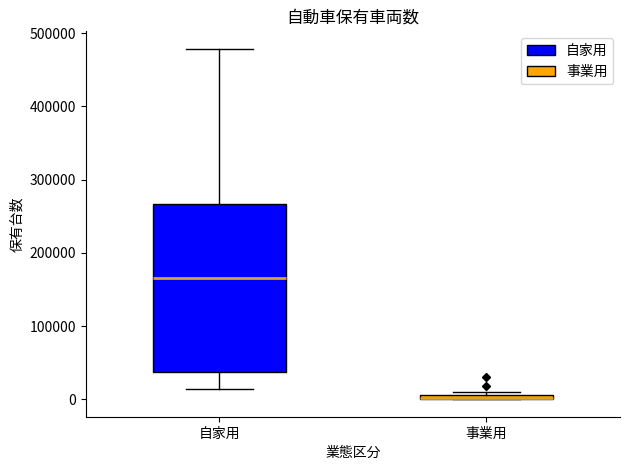

Where is the upper edge of the box for 自家用 on the y-axis? The values are not printed on the chart, so give them approximately, as read against the axis.

270000